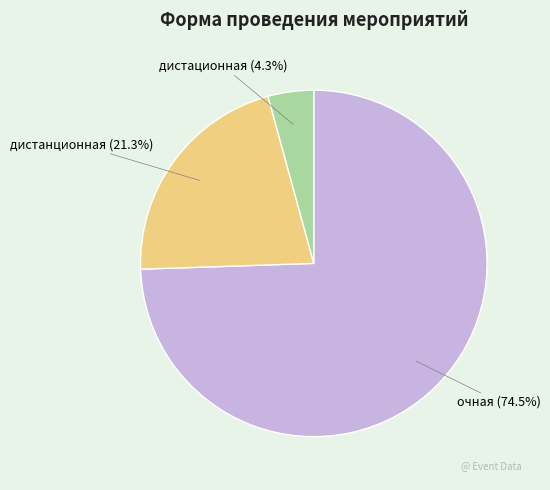

What is the majority slice?

очная